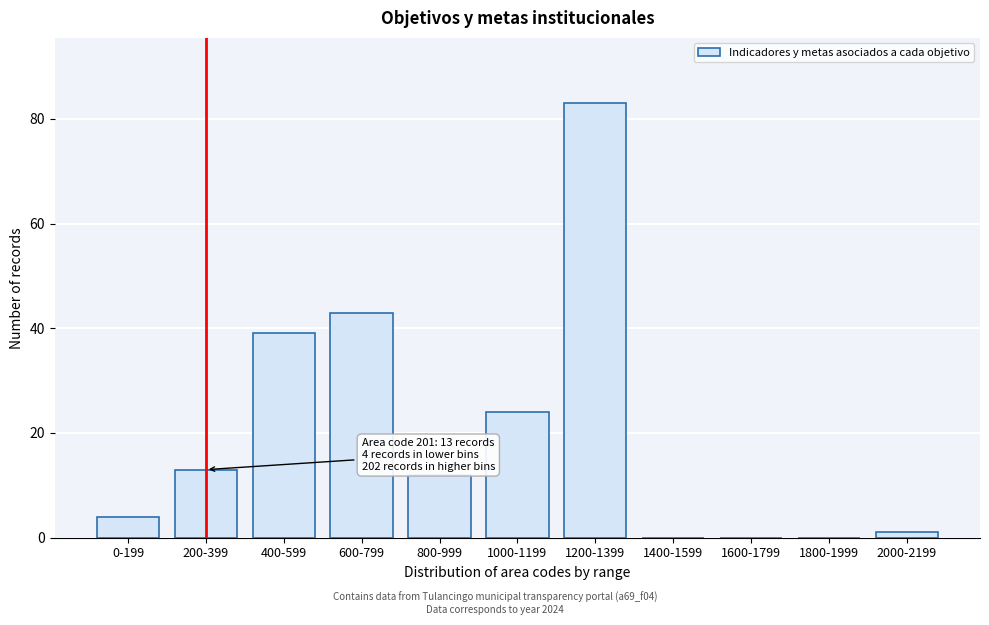

Reading right to left, list all the values displayed in this chart.

2000-2199=1	1800-1999=0	1600-1799=0	1400-1599=0	1200-1399=83	1000-1199=24	800-999=12	600-799=43	400-599=39	200-399=13	0-199=4